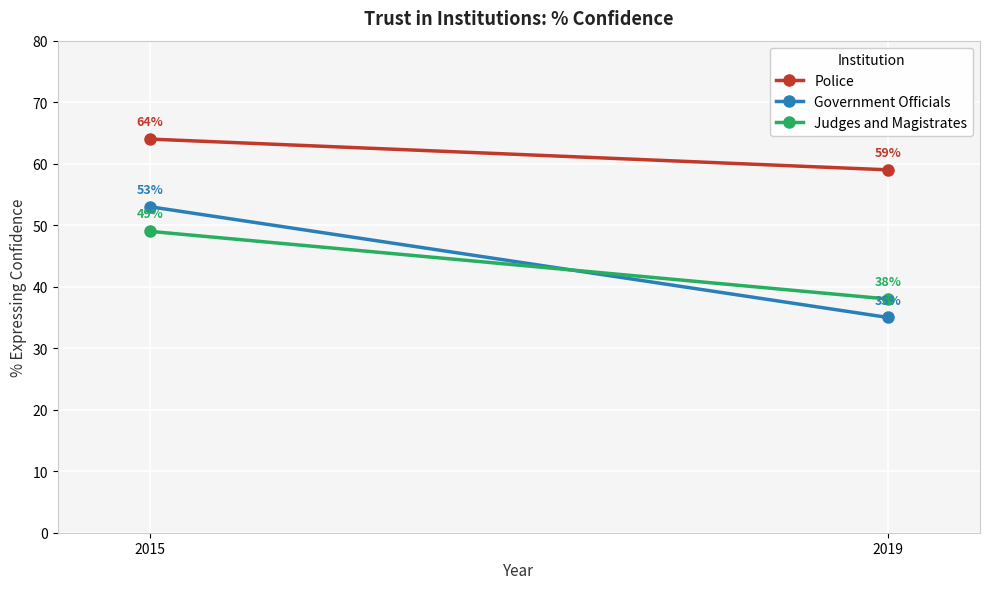

Rank the series at 2019 from lowest to highest value.

Government Officials, Judges and Magistrates, Police